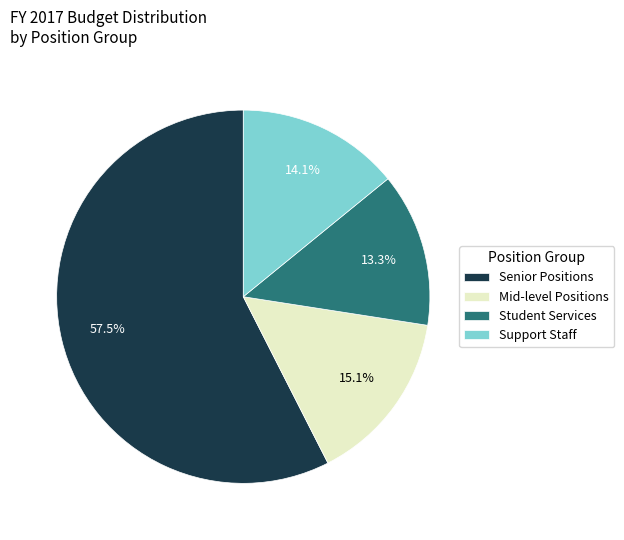

Which slice is the largest?

Senior Positions